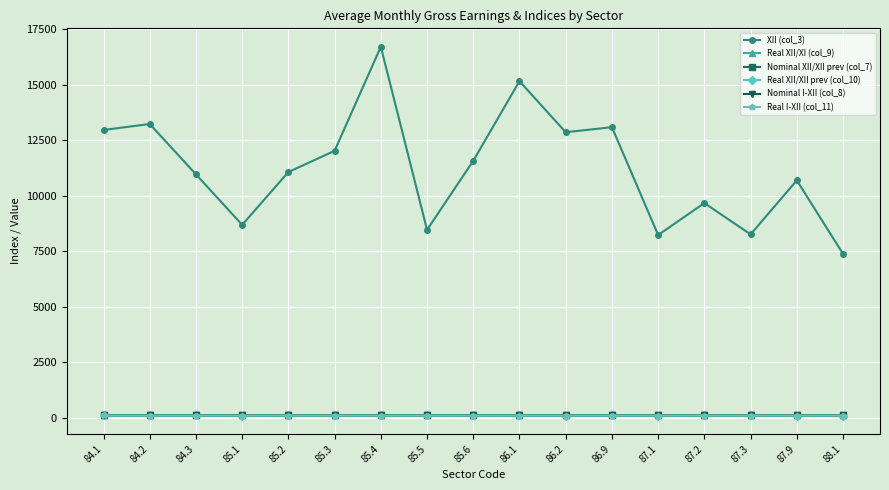

What are all the series names shown in the legend?

XII (col_3), Real XII/XI (col_9), Nominal XII/XII prev (col_7), Real XII/XII prev (col_10), Nominal I-XII (col_8), Real I-XII (col_11)